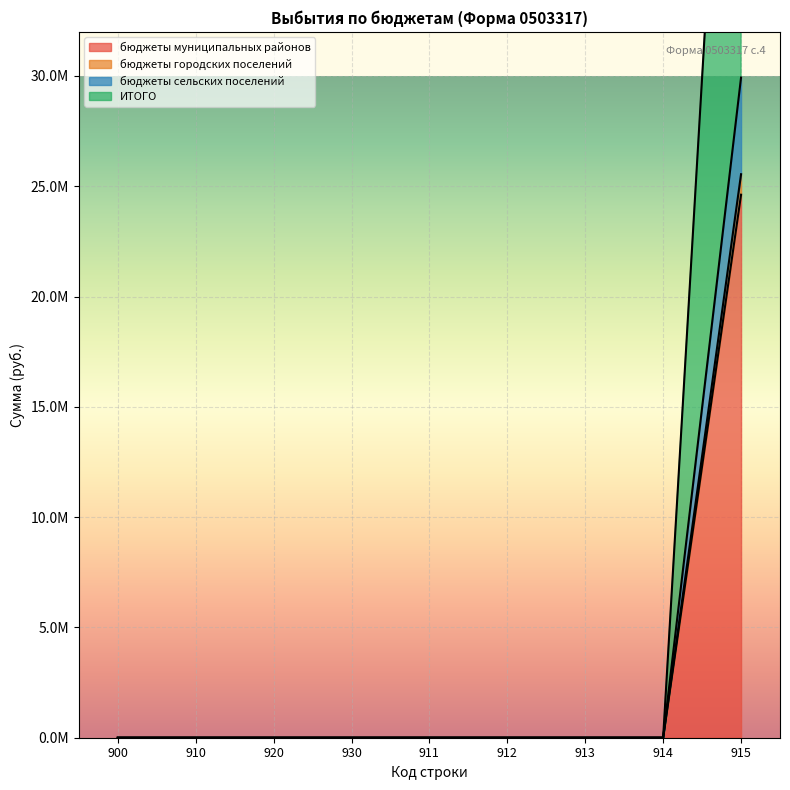

What is the maximum value shown in the chart?

59854236.4